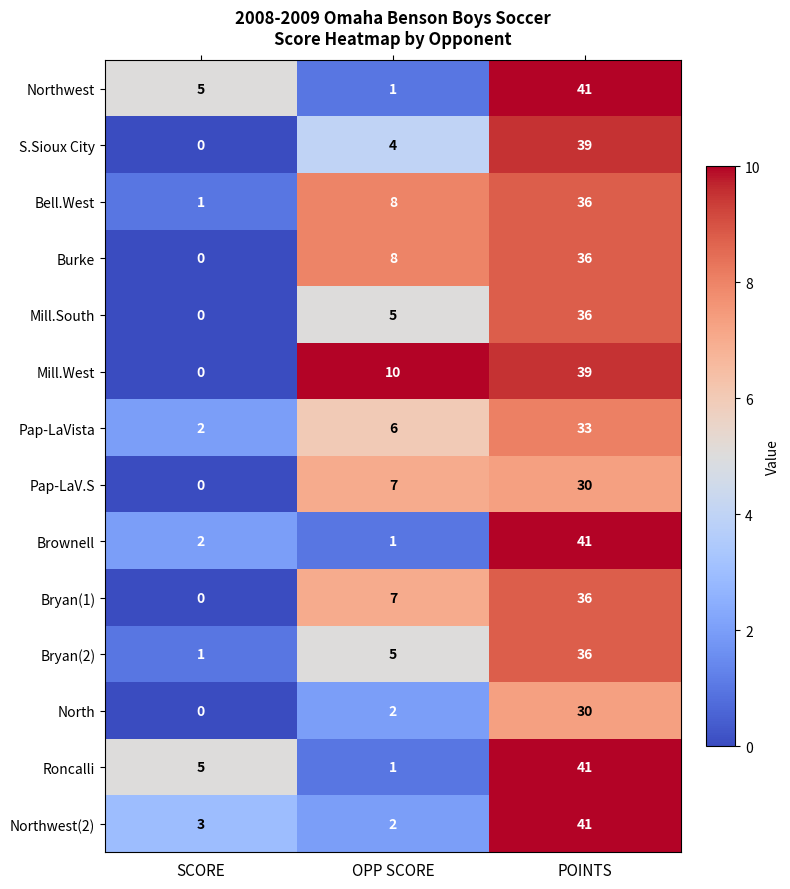

At which label does Burke reach its minimum?

SCORE